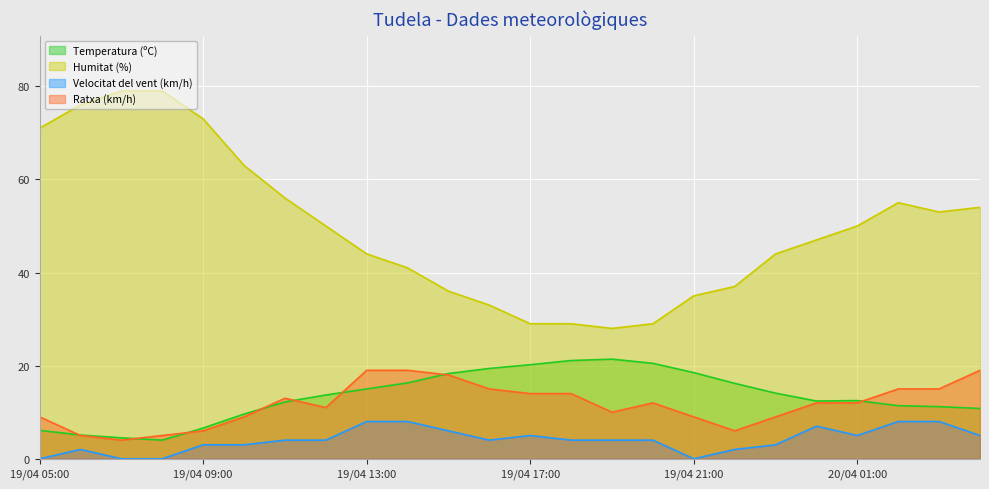

Does the chart display data point markers on the line(s)?

No